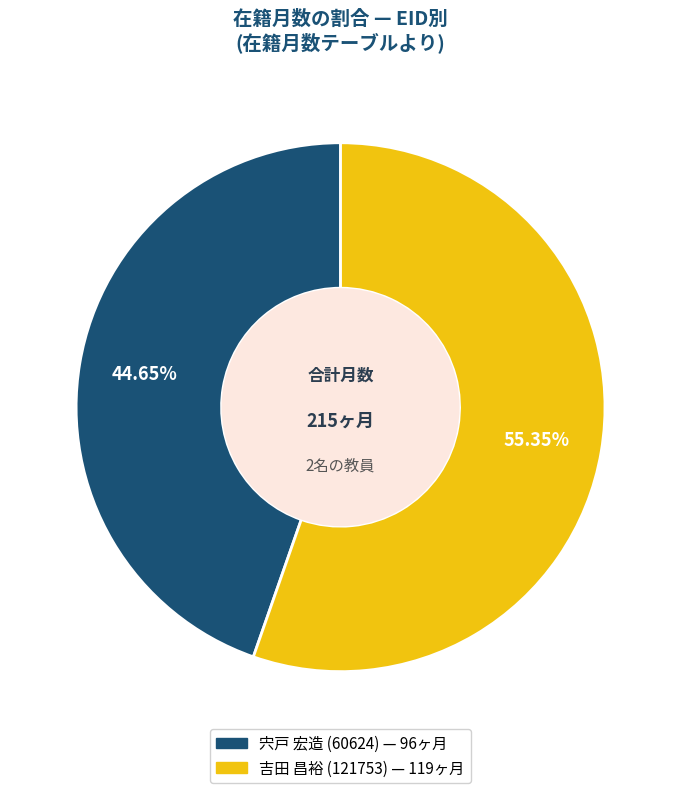

The 吉田 昌裕 (121753) slice represents 69% of the pie. True or false?

False